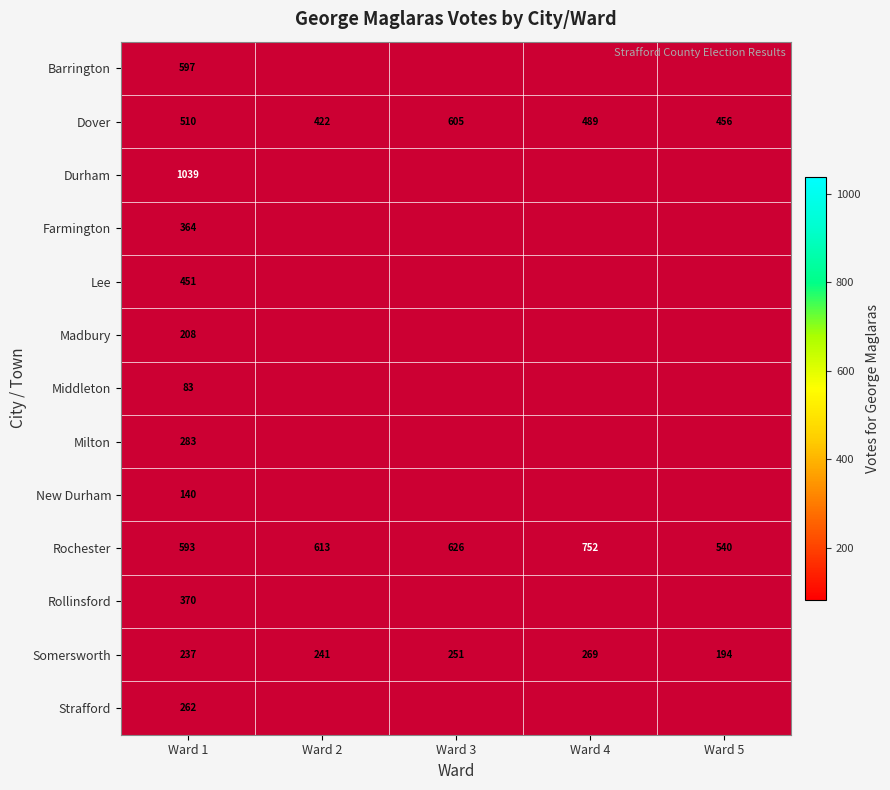

What is the difference between the Somersworth values at Ward 2 and Ward 5?

47